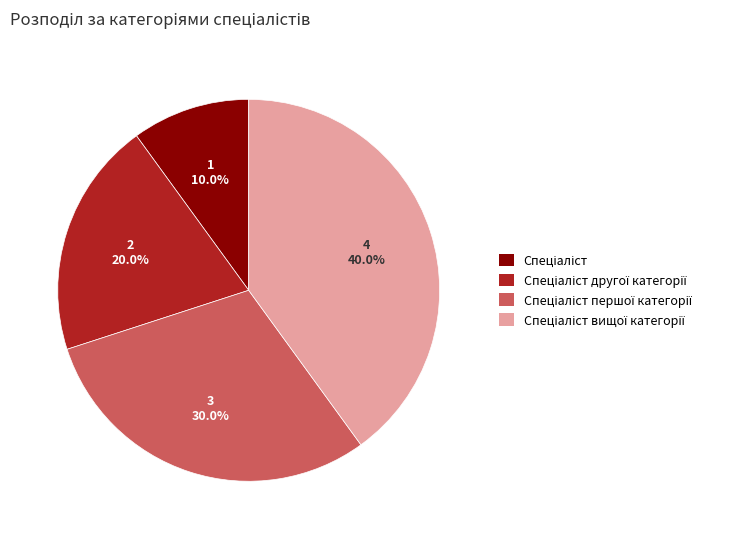

Does any single category account for the majority?

No